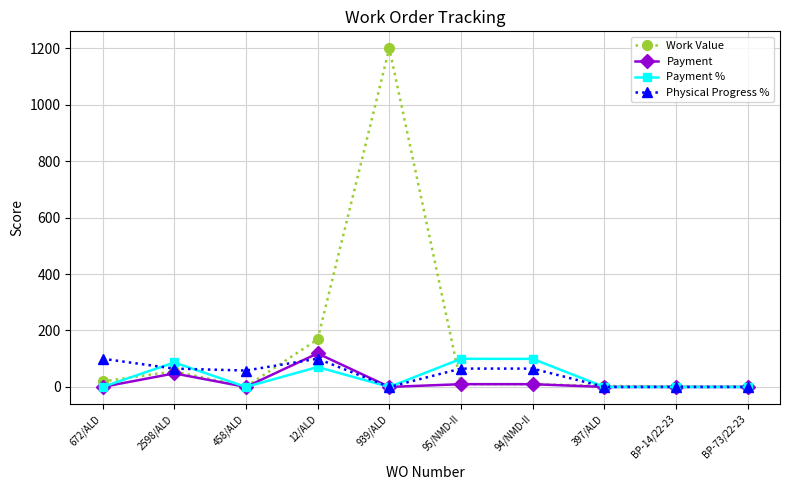

At which category does Physical Progress % reach its first local peak?

12/ALD